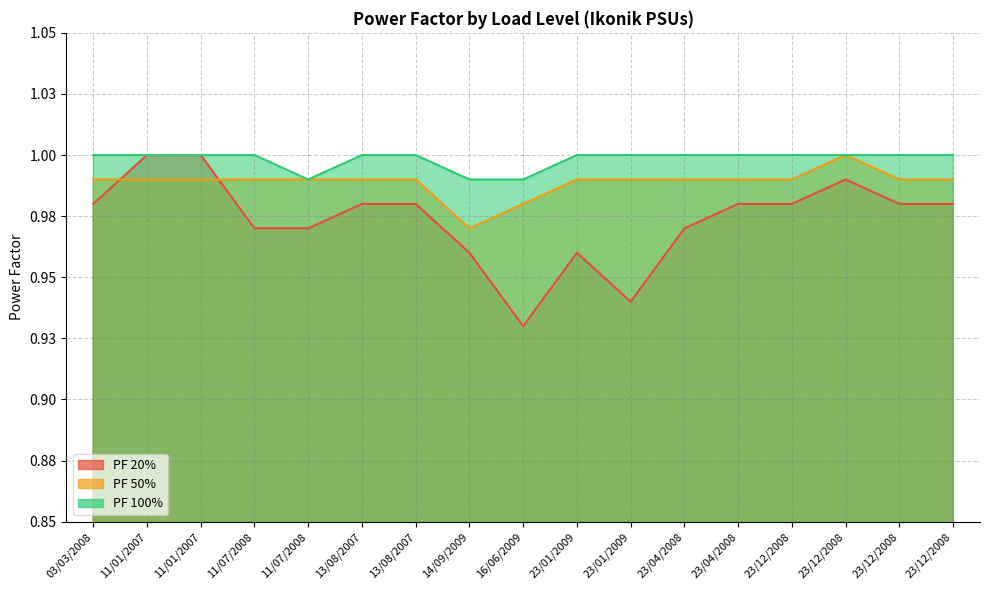

What is the greatest value displayed?

1.0